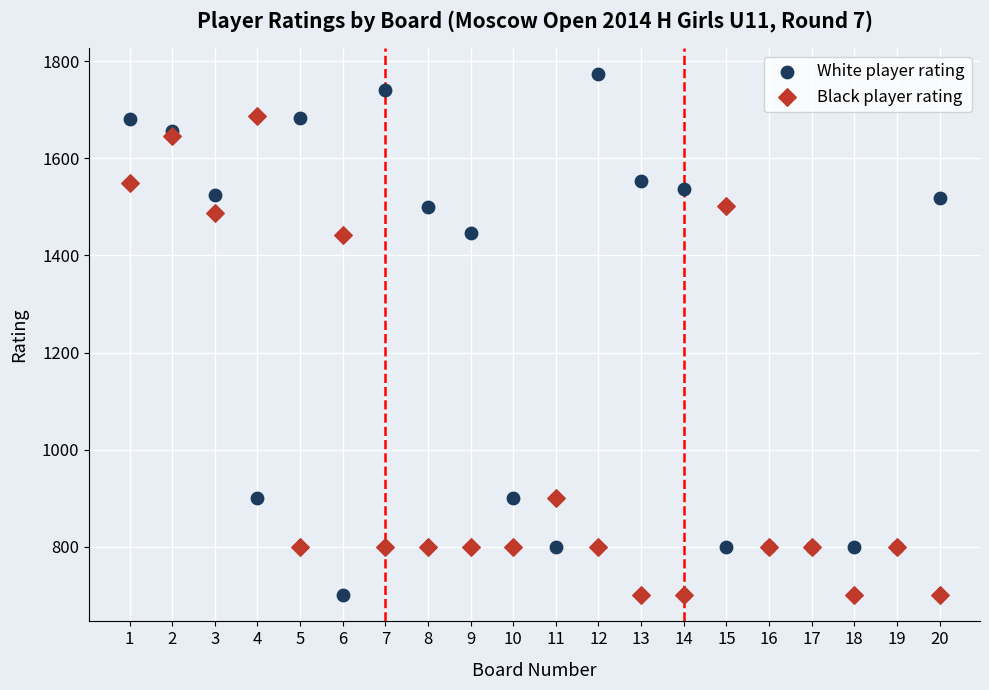

Which series reaches the maximum Y coordinate?

White player rating